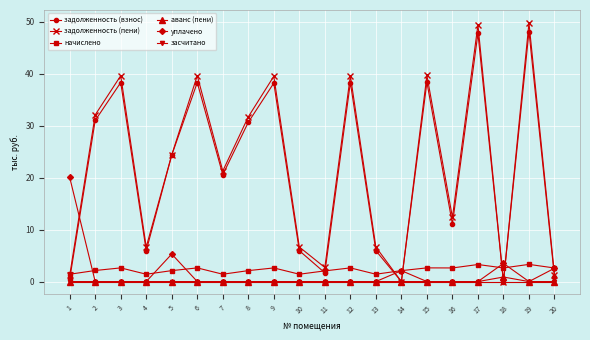

What is the total value across all series at 2?

65.2